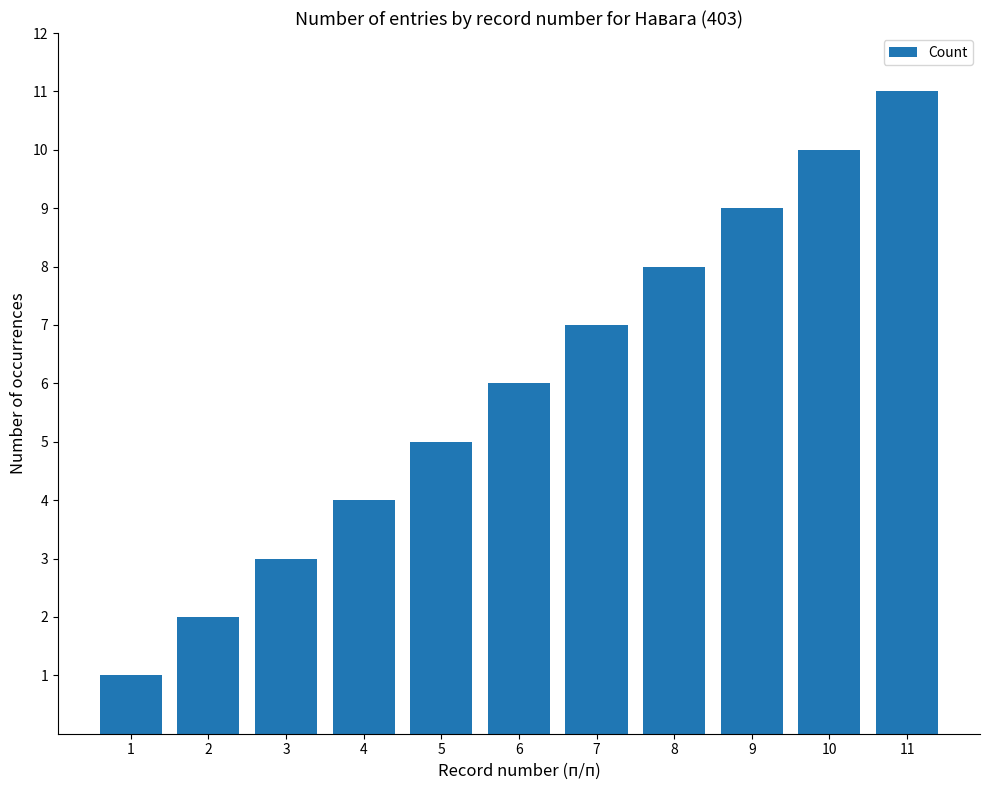

The chart shows a value of 3 at 3. True or false?

True